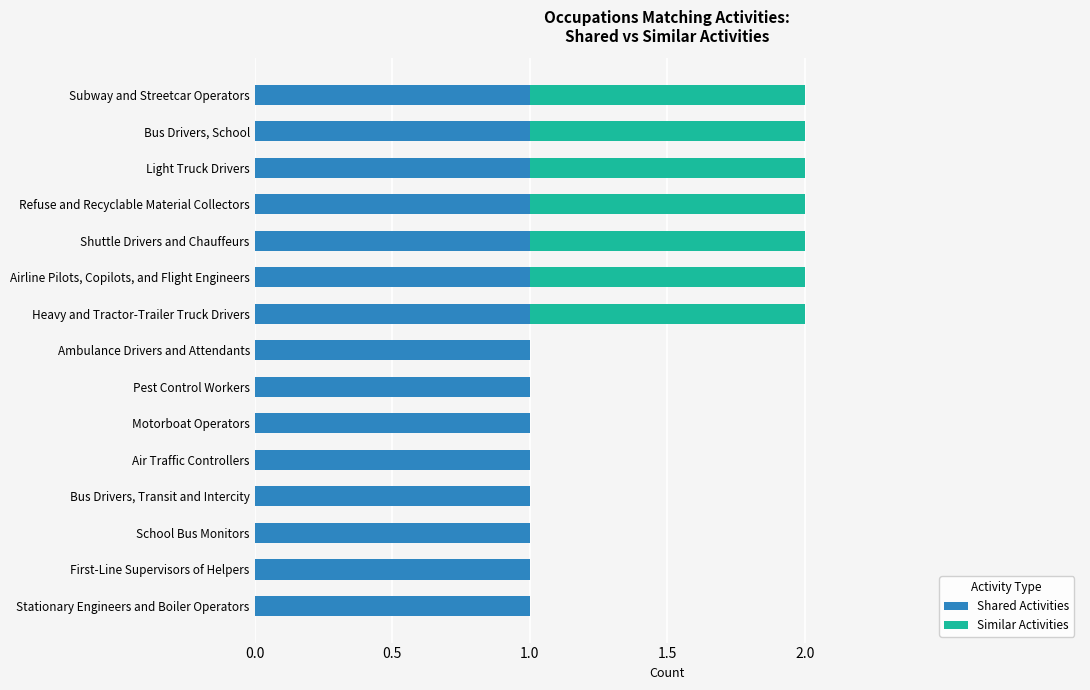

Is it true that Shared Activities equals 1 at Ambulance Drivers and Attendants?

True